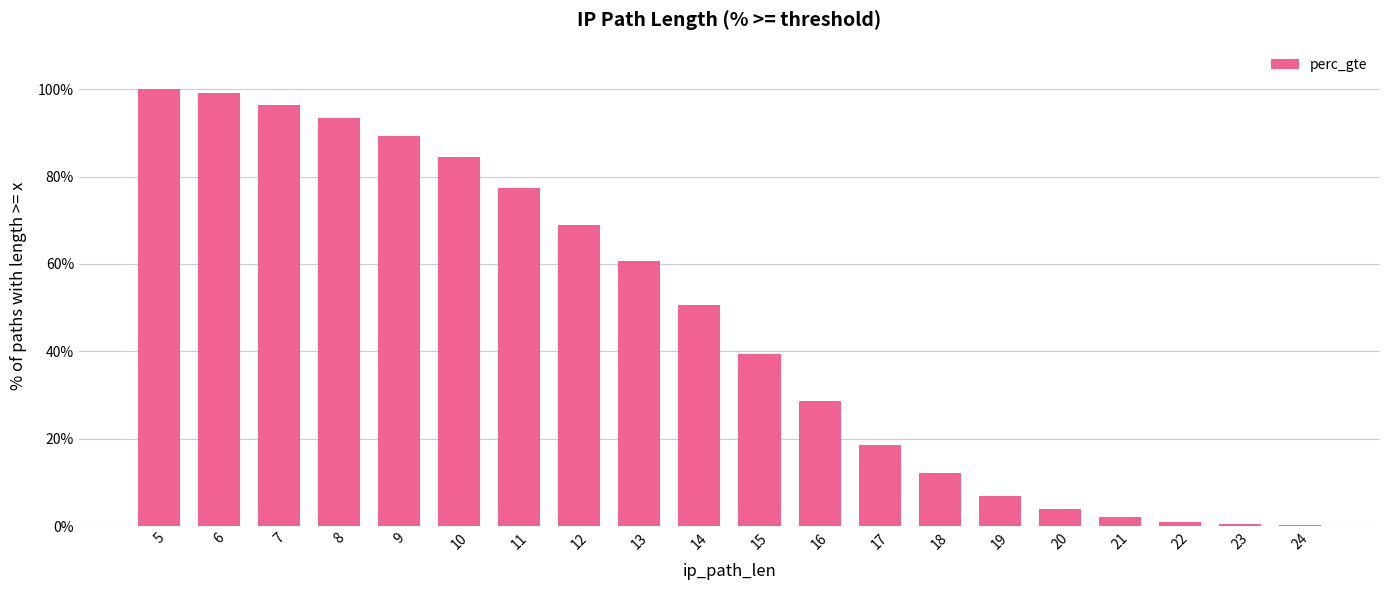

What is the difference between the second highest and second lowest values?

1.0